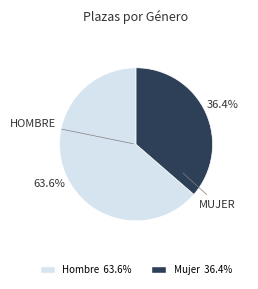

Which slice represents more than half of the pie?

Hombre